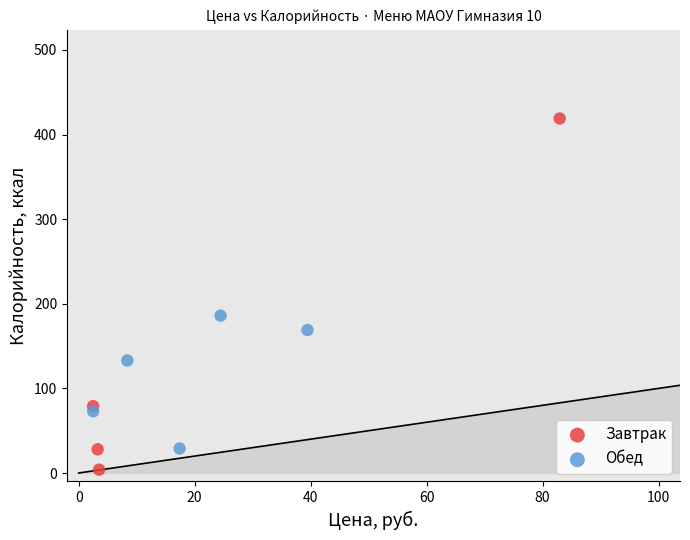

Which series has the largest Y range (max minus min)?

Завтрак